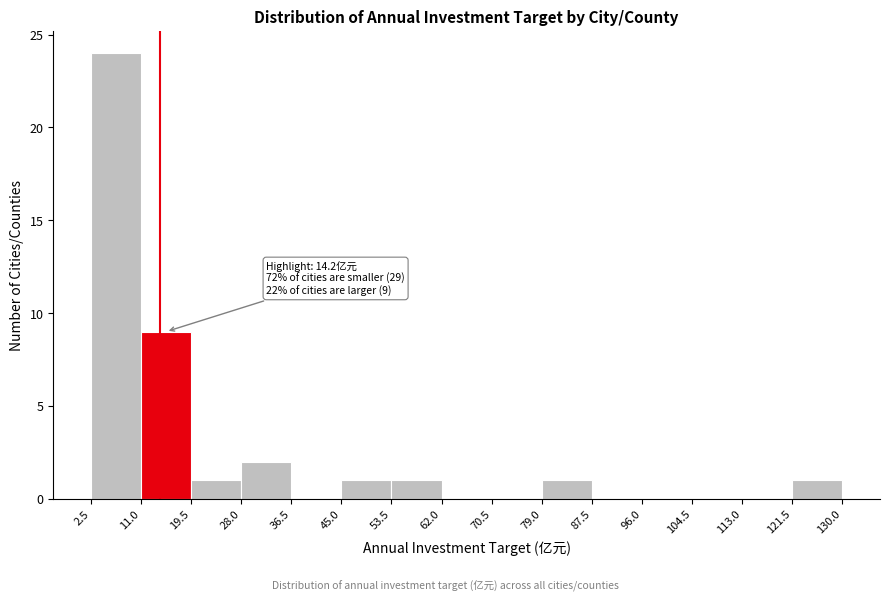

Over which range of the x-axis is the bar tallest?

2.5 to 11.0